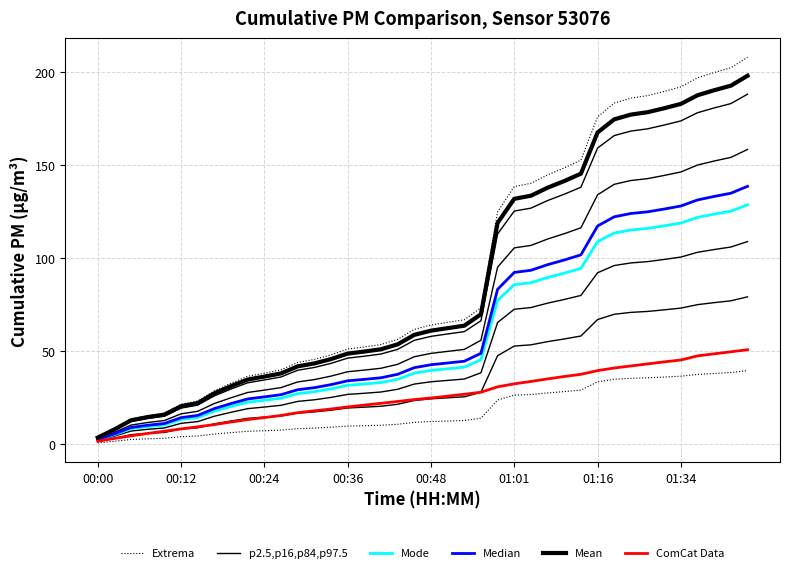

Where does the p2.5,p16,p84,p97.5 series first go above 24?

00:48